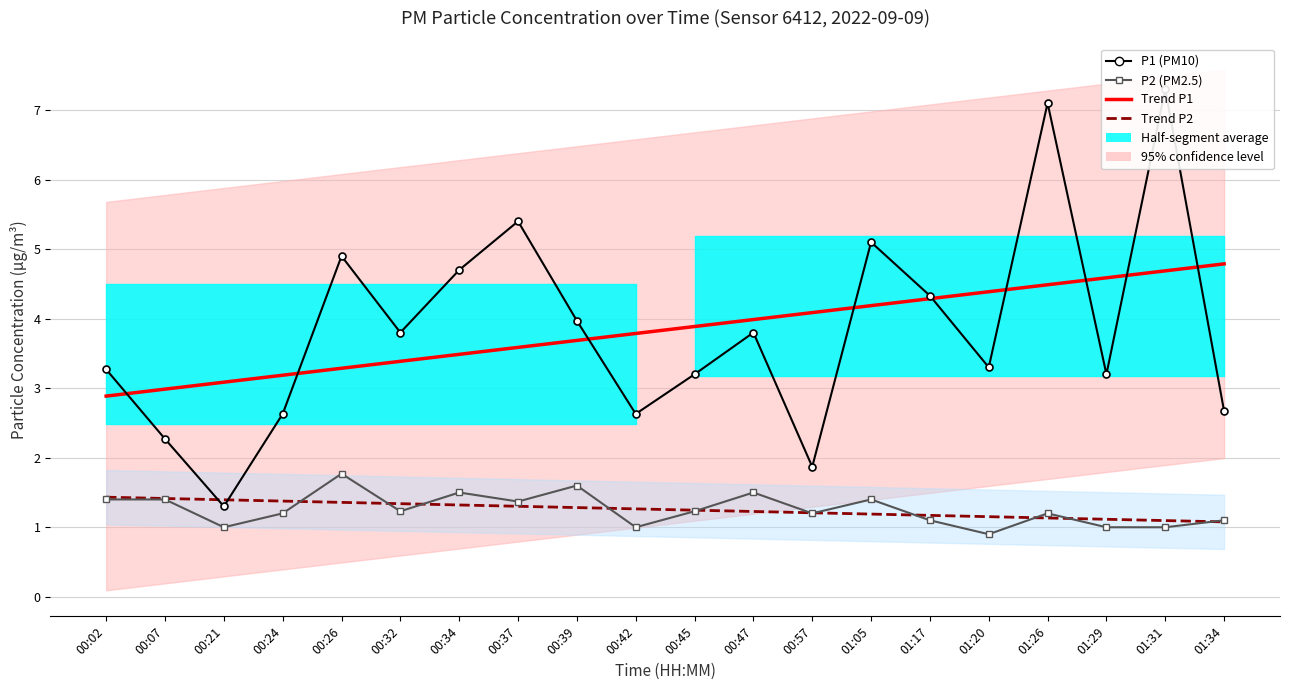

Is this an area chart (filled region under the line)?

No